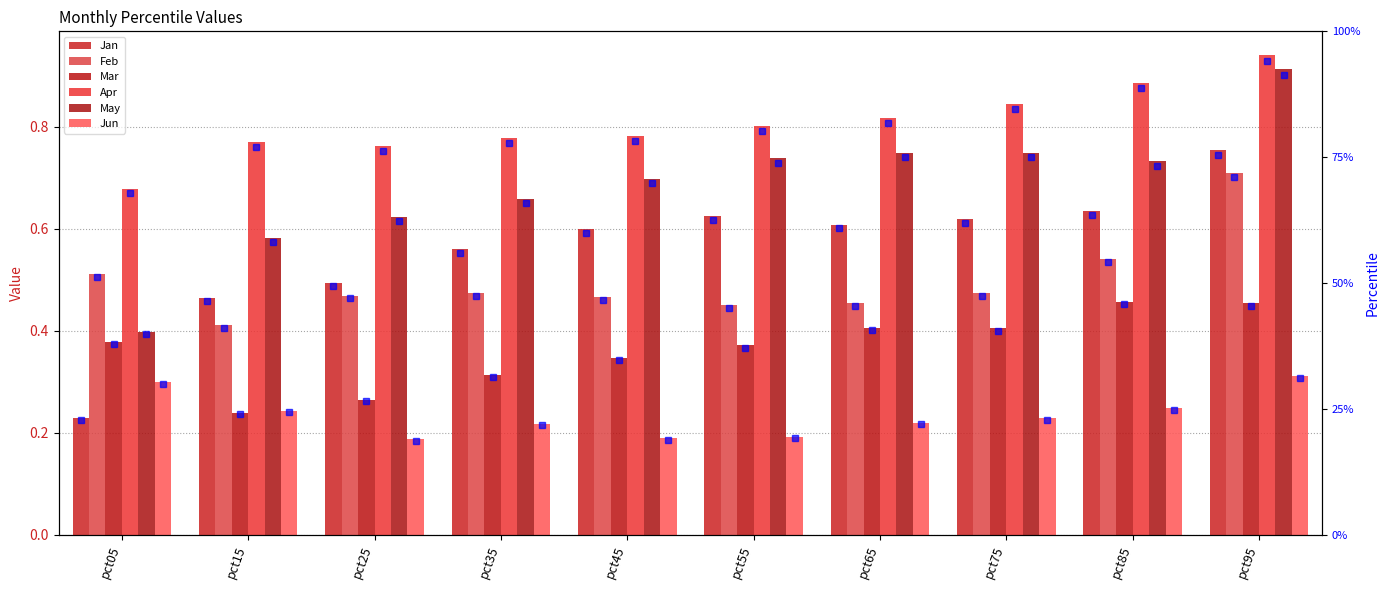

What is the difference between the second highest and second lowest values in the Mar series?

0.2